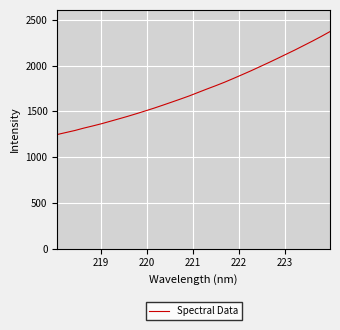

What is the minimum value shown in the chart?

1246.2